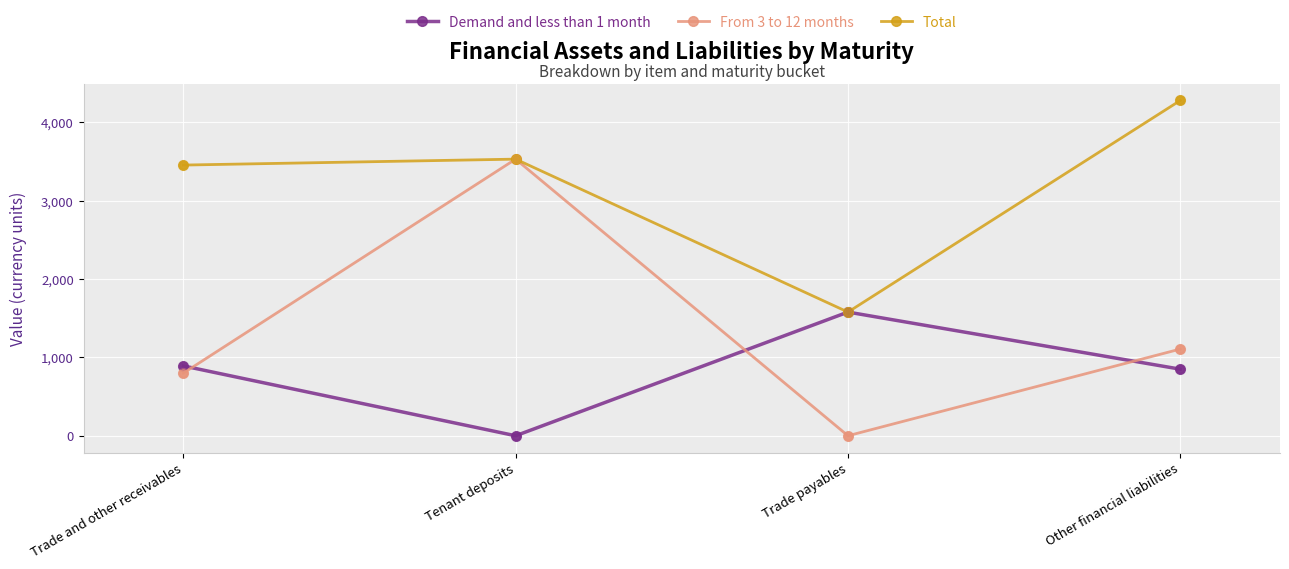

Which series has the largest total across all categories?

Total